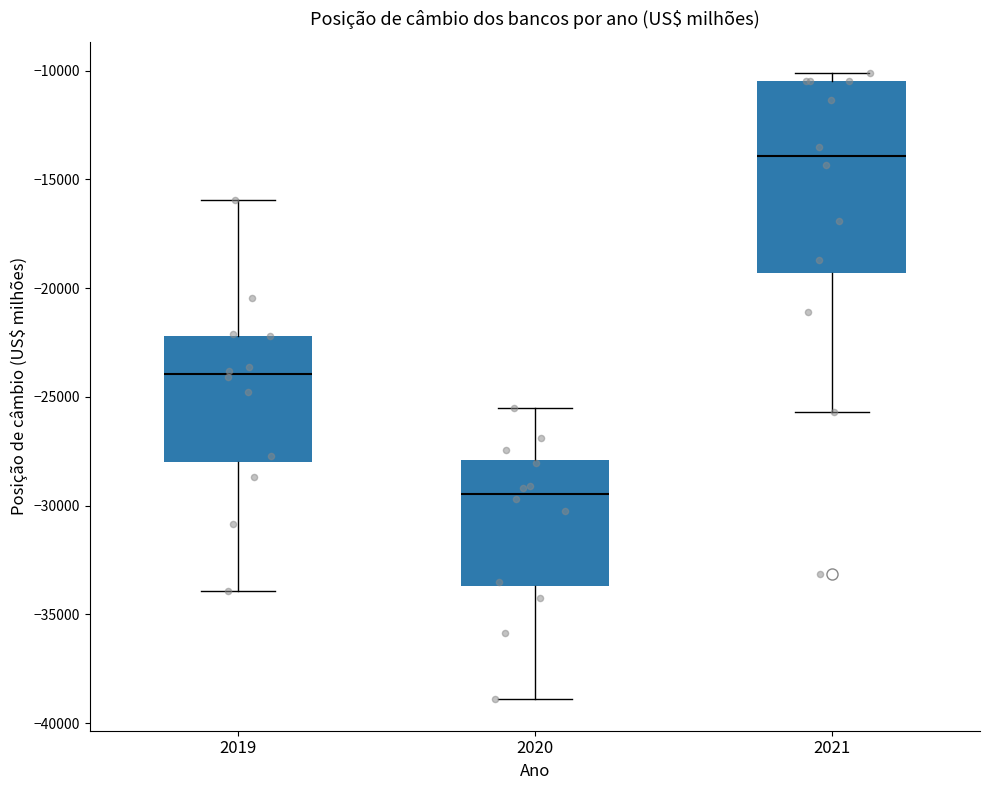

Which box has the lowest median line?

2020